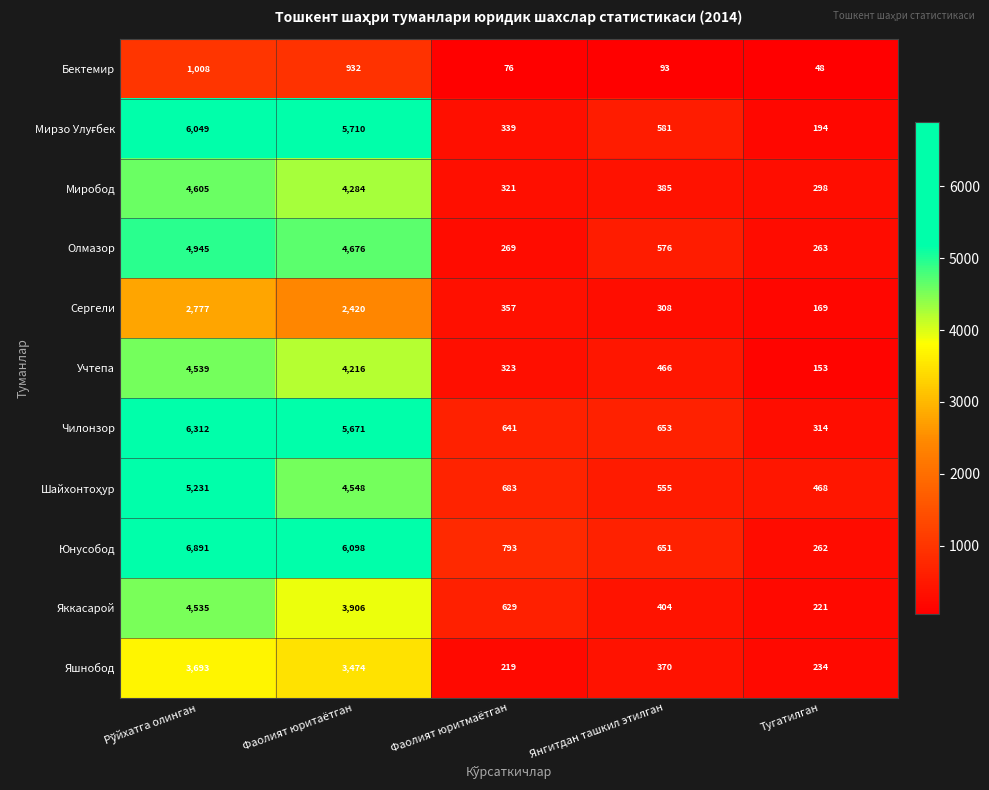

What is the sum of the Юнусобод values at Тугатилган and Фаолият юритмаётган?

1055